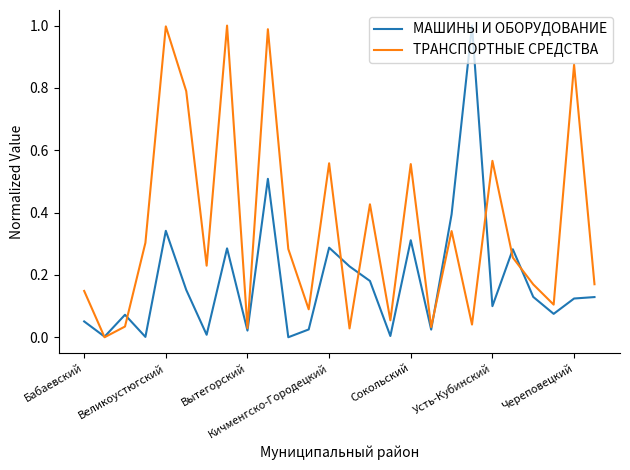

List the series in order of their overall mean, highest first.

ТРАНСПОРТНЫЕ СРЕДСТВА, МАШИНЫ И ОБОРУДОВАНИЕ